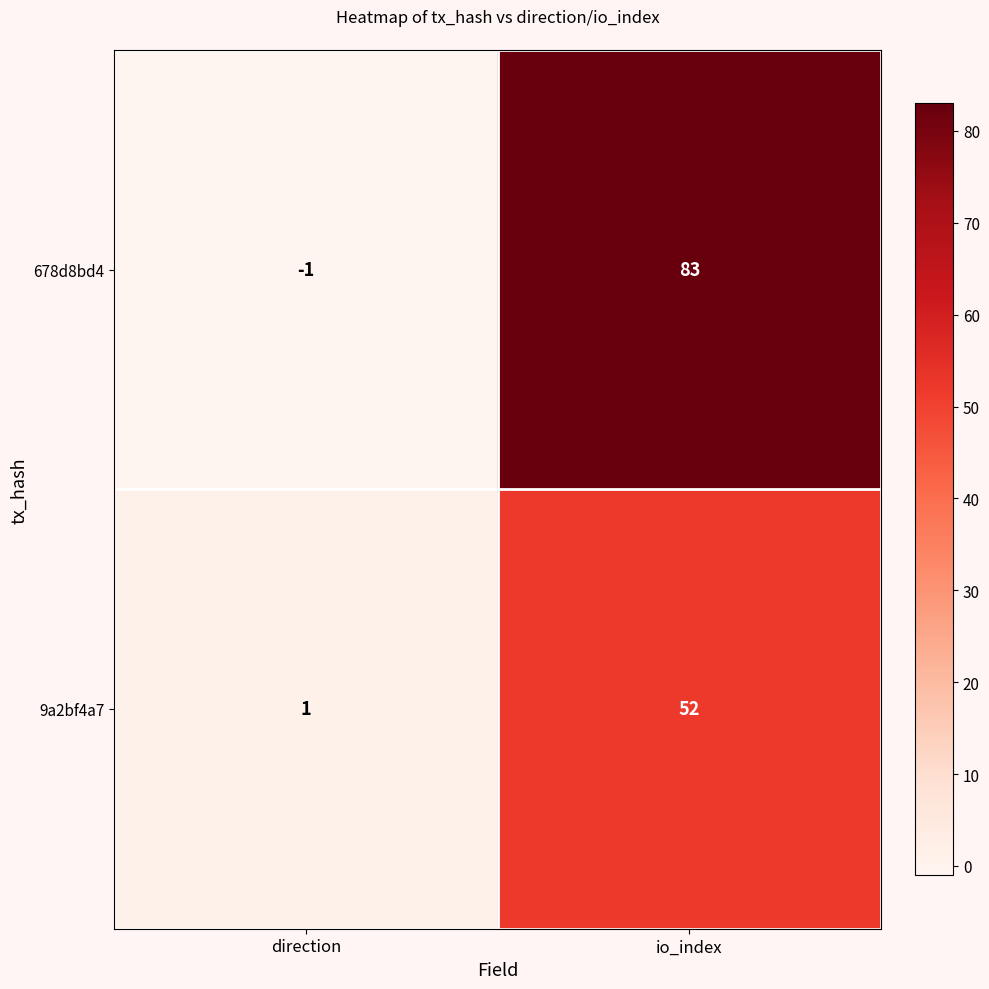

Reading right to left, transcribe all the data shown in this chart.

678d8bd4: 83	-1
9a2bf4a7: 52	1